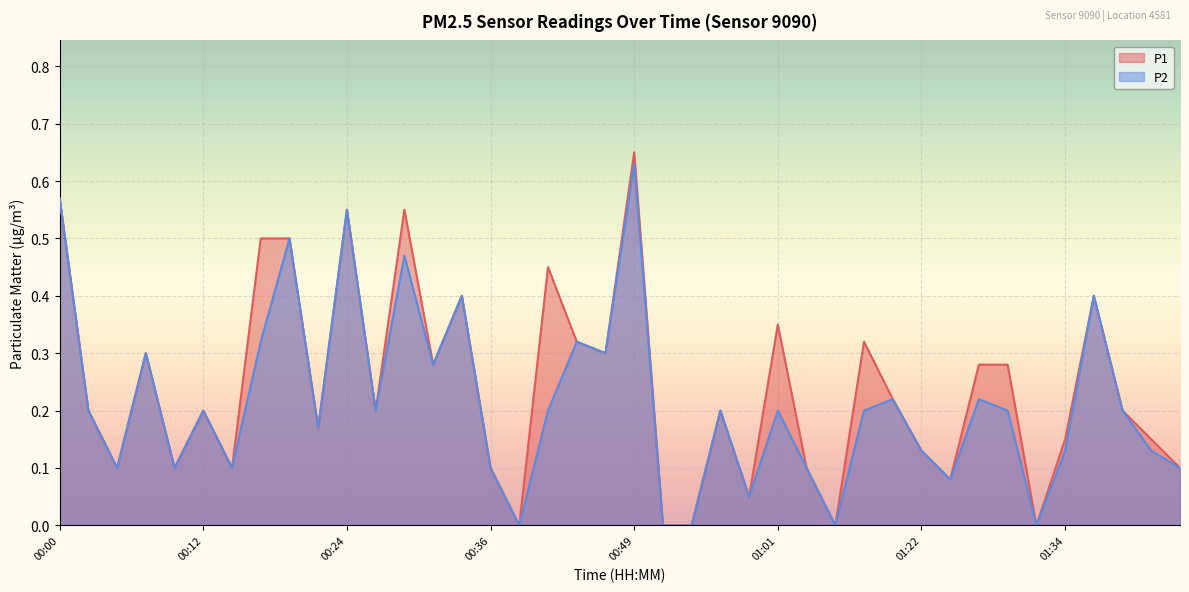

Which series has the largest range (max minus min)?

P1